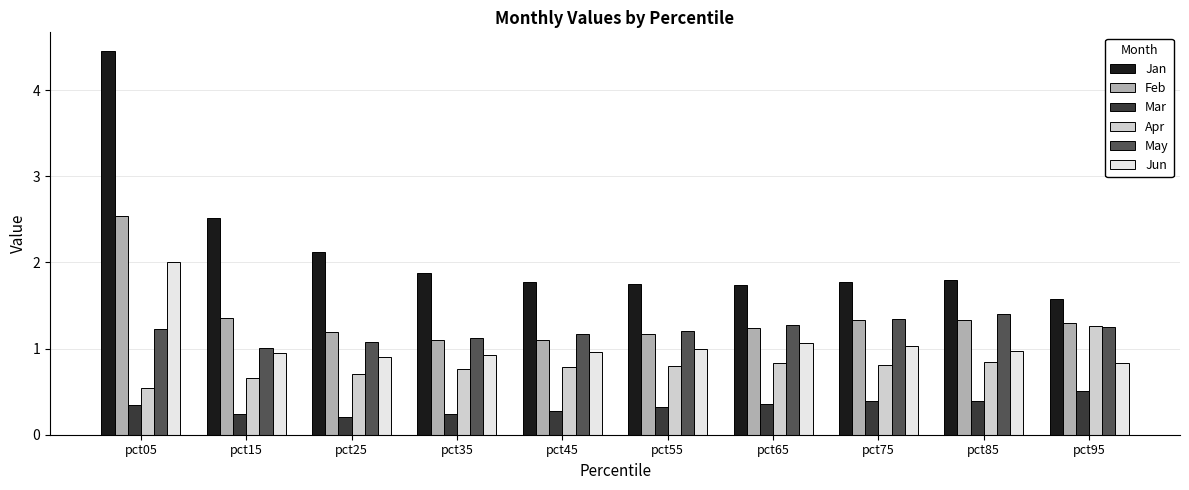

How many distinct data groups are displayed?

6